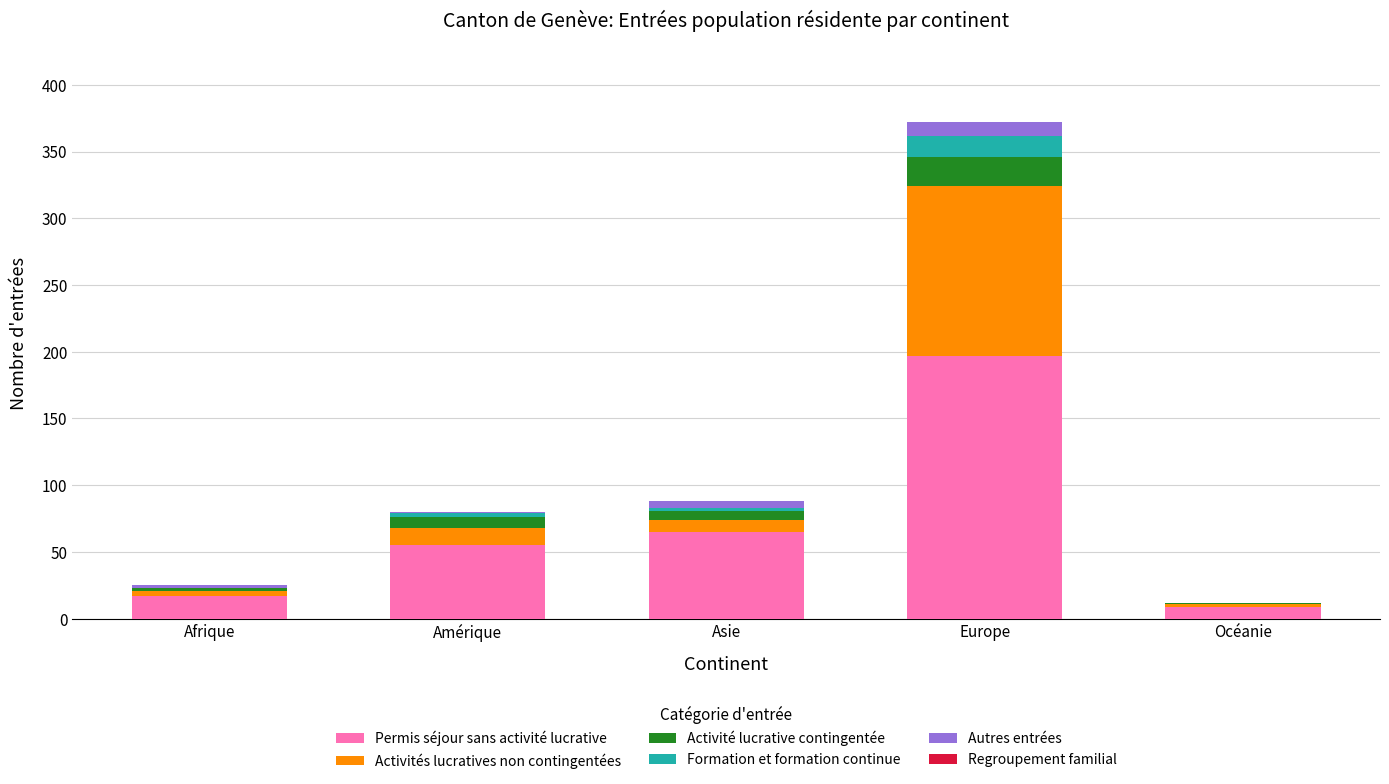

At which category is the sum across all series the highest?

Europe